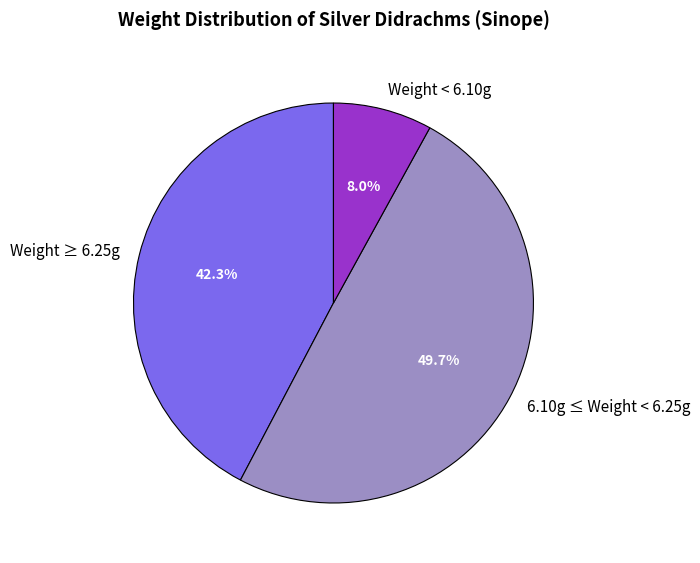

What percentage do 6.10g ≤ Weight < 6.25g and Weight < 6.10g together represent?

57.7%